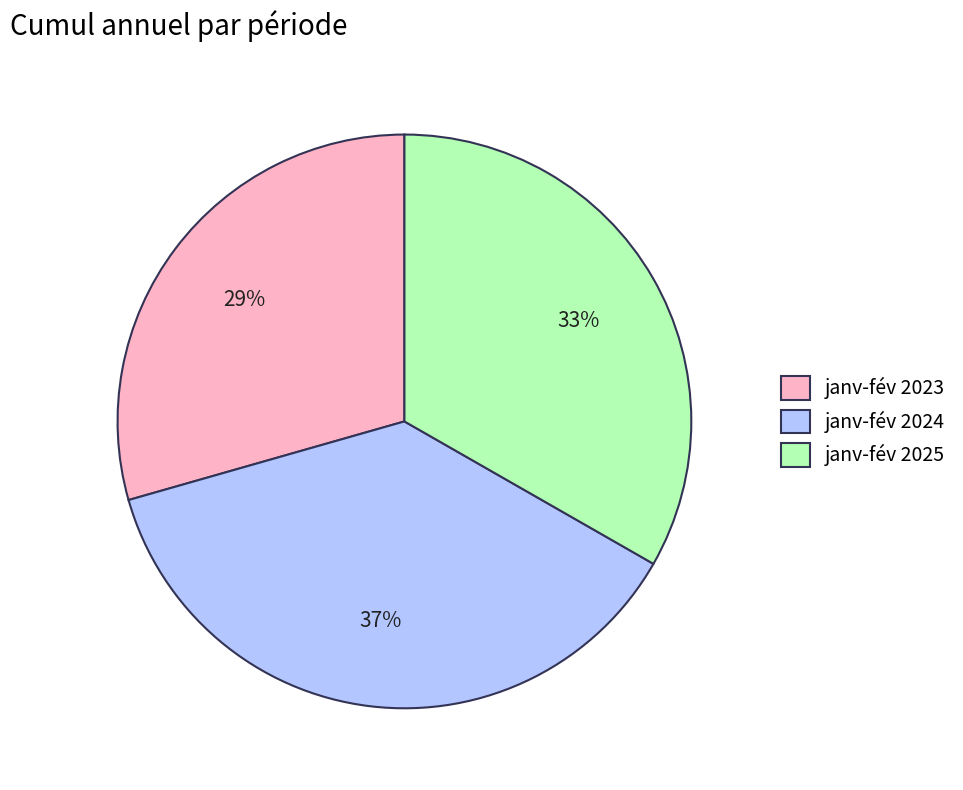

Does janv-fév 2023 represent more than half of the total?

No